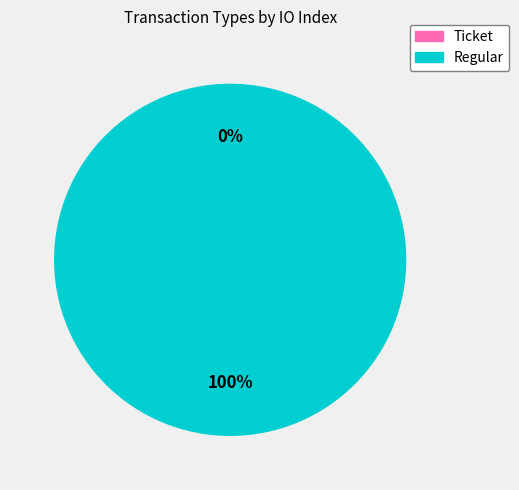

To the nearest percent, what is the difference between the largest and smallest slice percentages?

100%